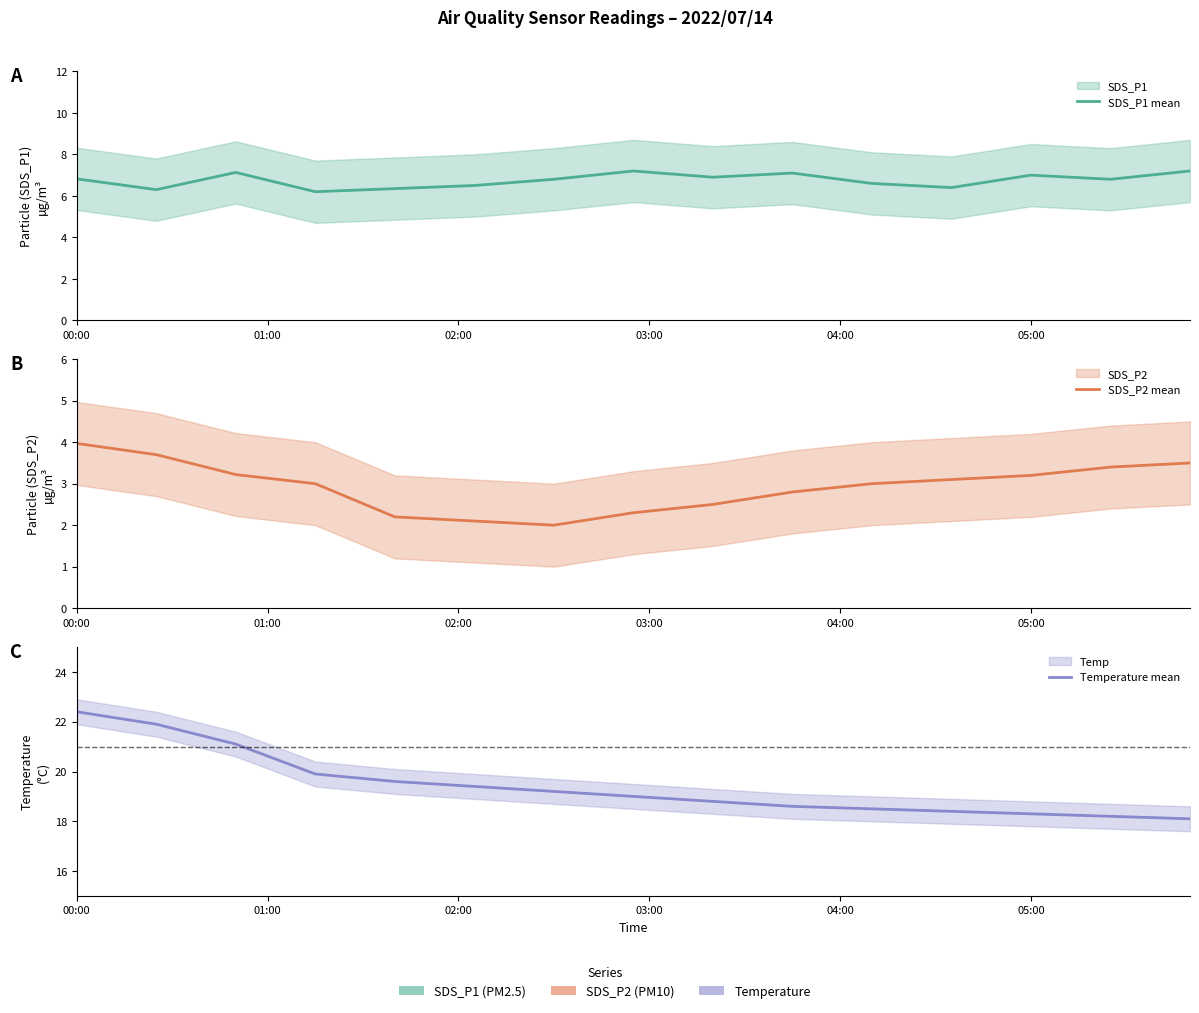

How many lines are shown in the chart?

3